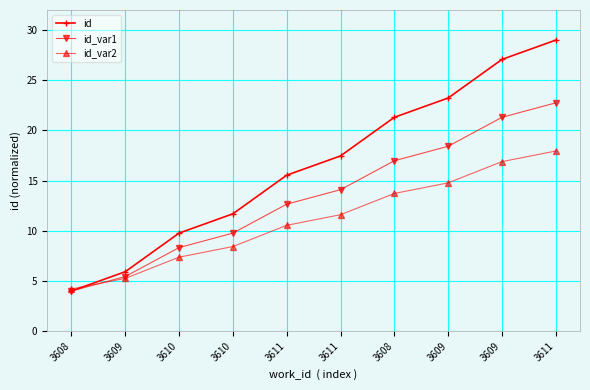

What is the difference between the id_var1 values at 3608 and 3610?

7.2